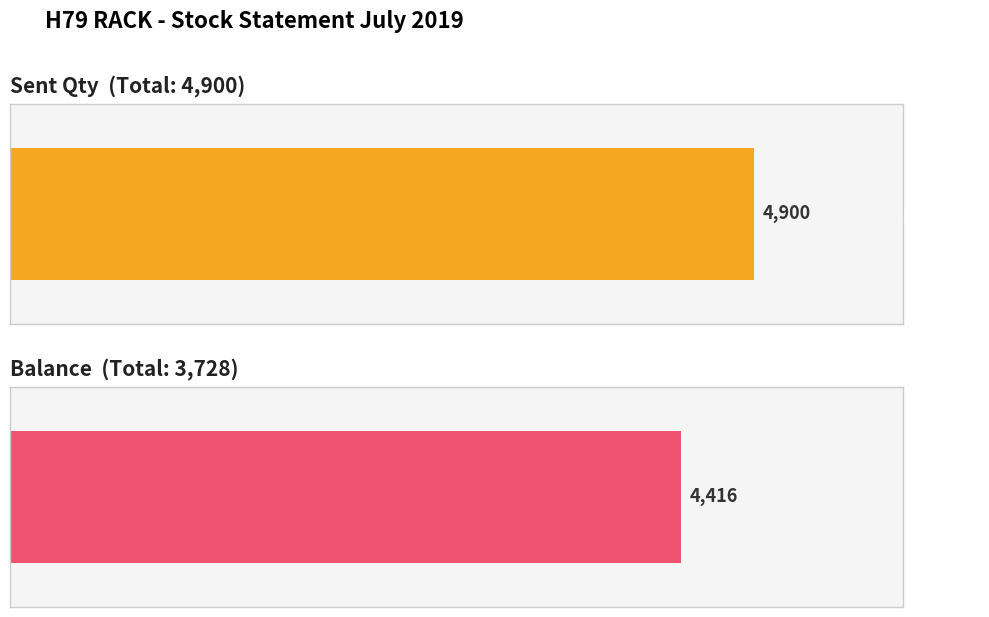

Rank the series by their average value, from lowest to highest.

Balance, Sent Qty